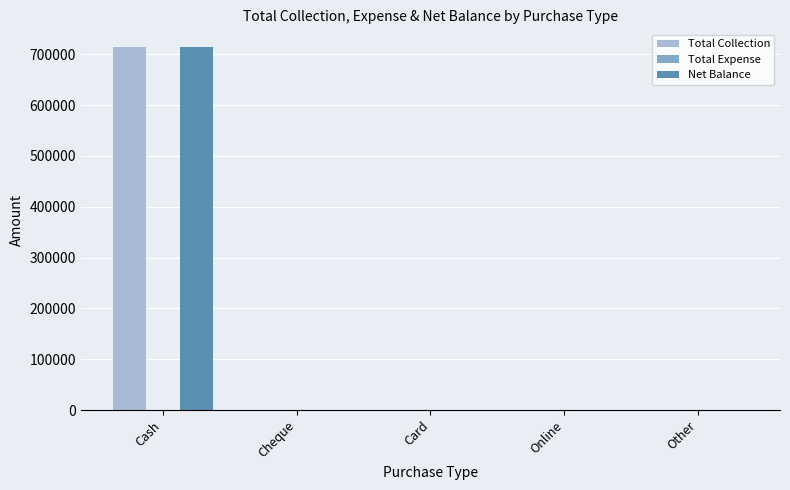

What is the highest value of the Total Collection series?

713600